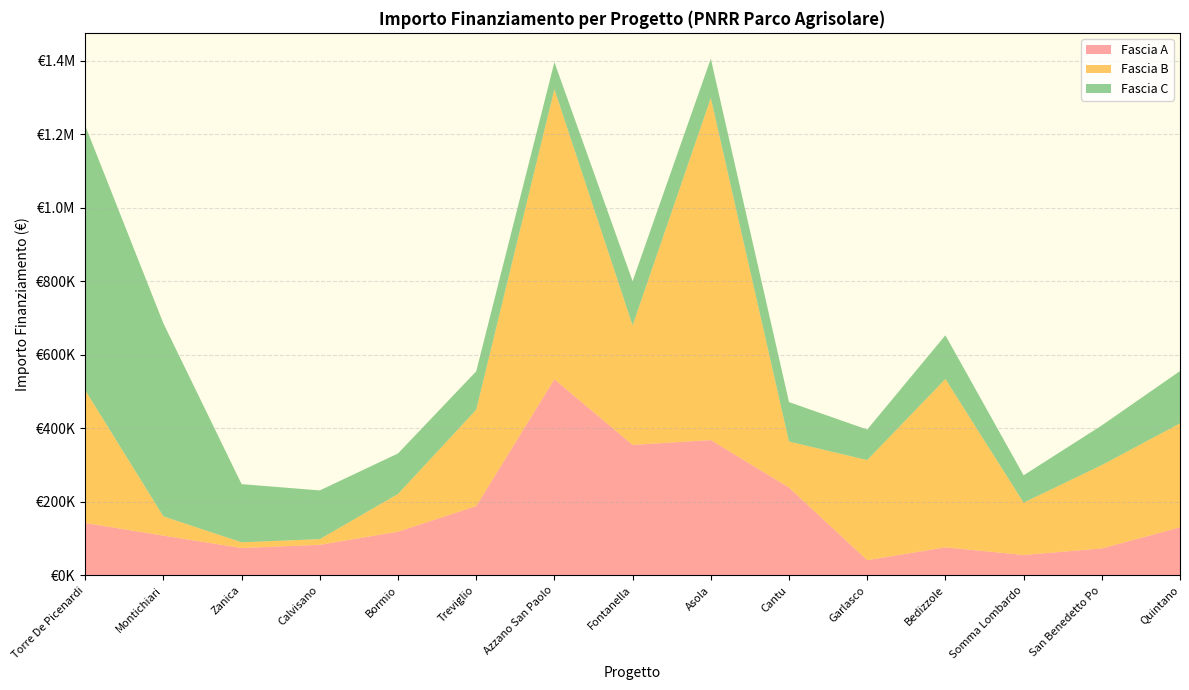

Reading left to right, extract all data points from this chart.

Fascia A: Torre De Picenardi=142320.0	Montichiari=108000.0	Zanica=74400.0	Calvisano=83040.0	Bormio=118800.0	Treviglio=188362.2	Azzano San Paolo=533520.0	Fontanella=354880.0	Asola=368005.7	Cantu=238829.6	Garlasco=41192.0	Bedizzole=76140.0	Somma Lombardo=55388.0	San Benedetto Po=73108.0	Quintano=130560.0
Fascia B: Torre De Picenardi=361240.0	Montichiari=52320.0	Zanica=15440.0	Calvisano=15440.0	Bormio=102630.9	Treviglio=262240.0	Azzano San Paolo=789254.4	Fontanella=325026.9	Asola=930869.5	Cantu=125175.0	Garlasco=272400.0	Bedizzole=458182.4	Somma Lombardo=142361.6	San Benedetto Po=226850.0	Quintano=282960.0
Fascia C: Torre De Picenardi=720099.3	Montichiari=525096.0	Zanica=158248.0	Calvisano=132600.0	Bormio=110190.0	Treviglio=104473.6	Azzano San Paolo=73520.0	Fontanella=120473.7	Asola=106904.0	Cantu=107388.0	Garlasco=83040.0	Bedizzole=118800.0	Somma Lombardo=74400.0	San Benedetto Po=108000.0	Quintano=142320.0